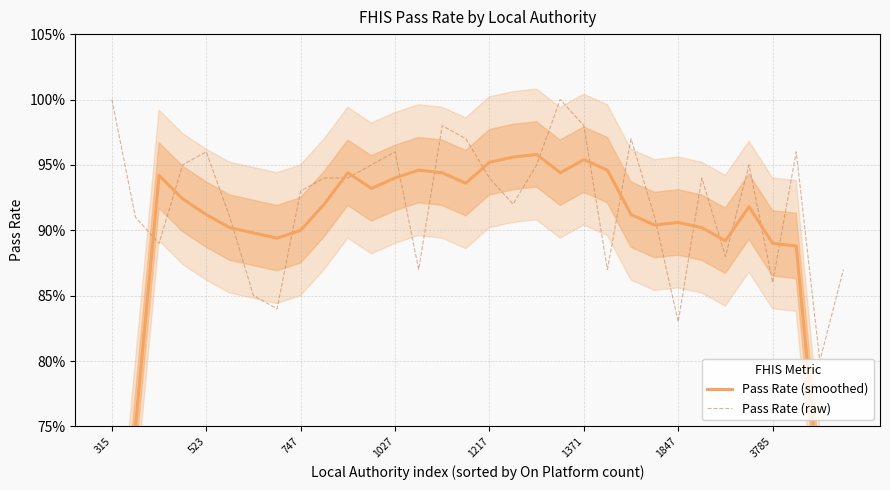

How many lines are shown in the chart?

2